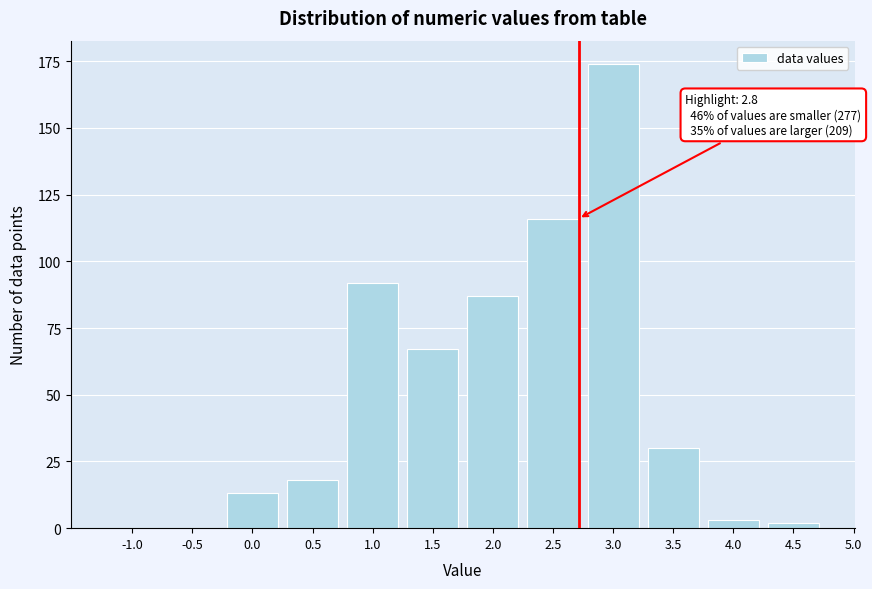

Reading right to left, list all the values displayed in this chart.

4.5=2	4.0=3	3.5=30	3.0=174	2.5=116	2.0=87	1.5=67	1.0=92	0.5=18	0.0=13	-0.5=0	-1.0=0